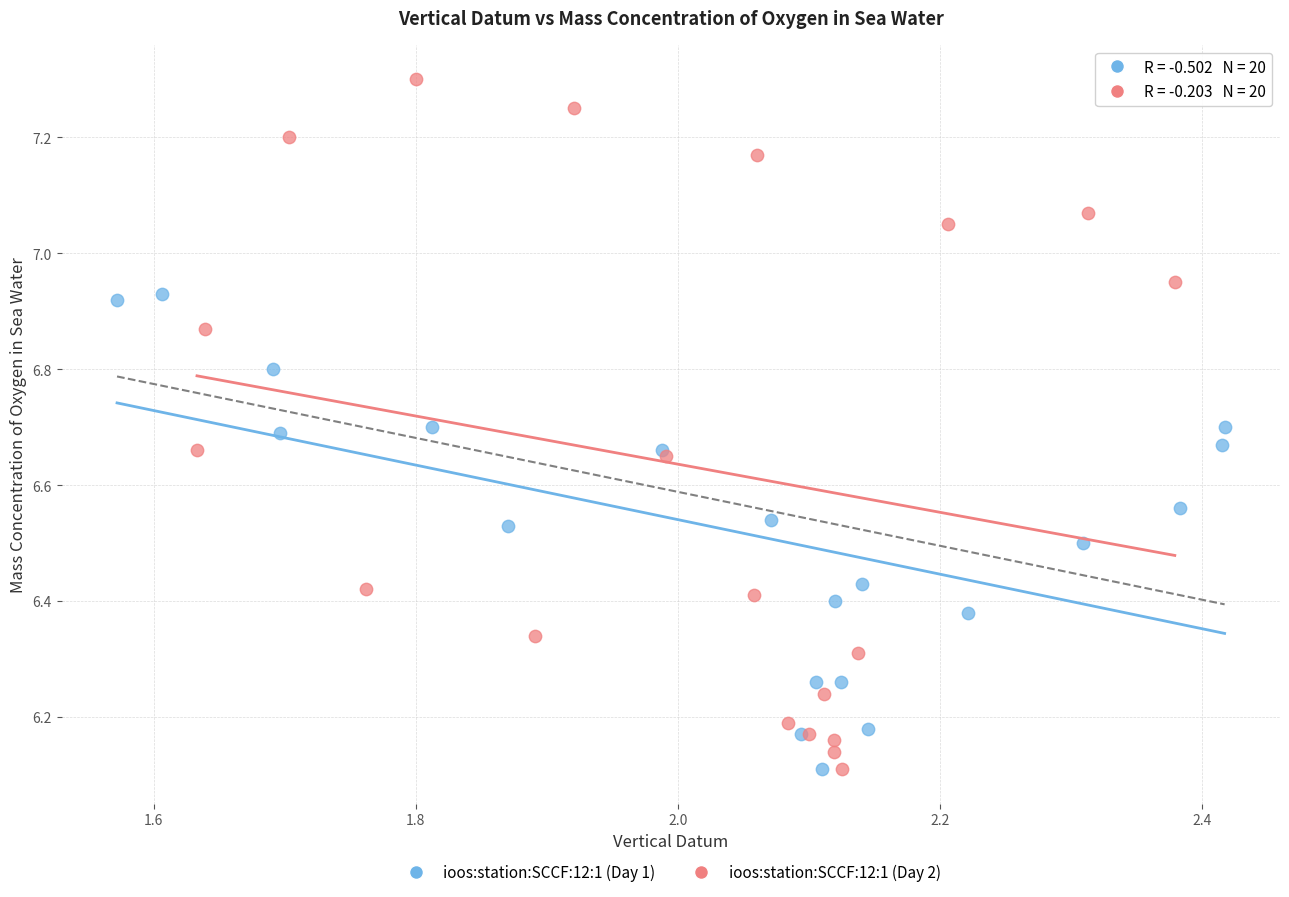

Which series has the largest Y range (max minus min)?

ioos:station:SCCF:12:1 (Day 2)